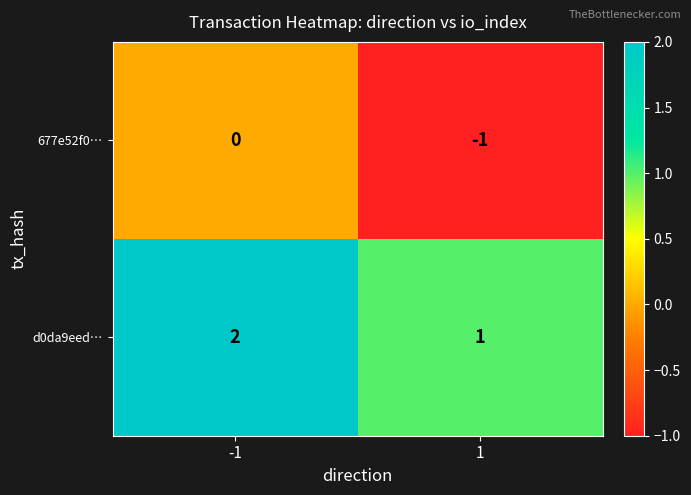

What is the spread (max minus min) of values at -1?

2